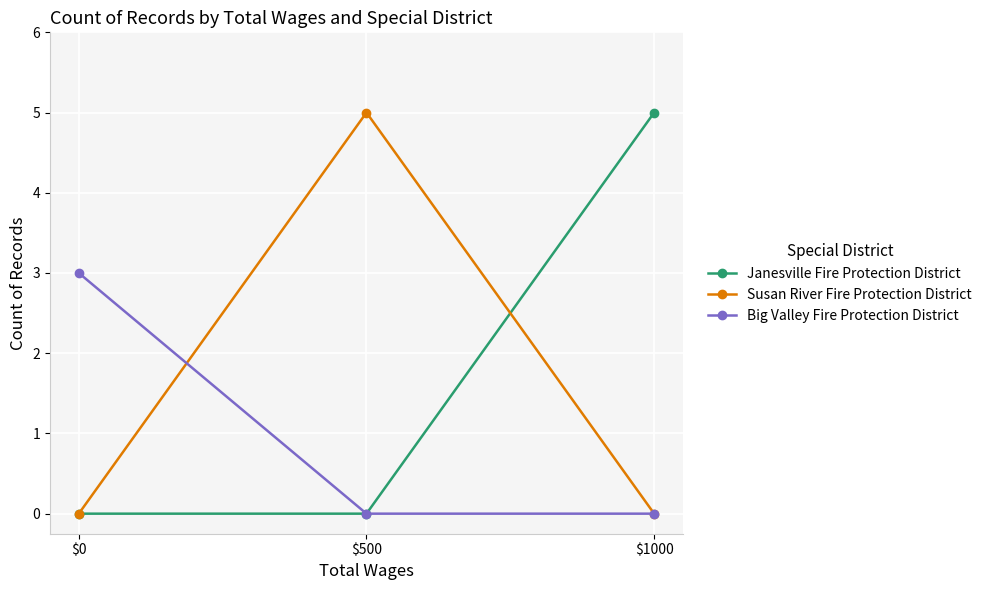

The Big Valley Fire Protection District series shows 0 at $1000. True or false?

True